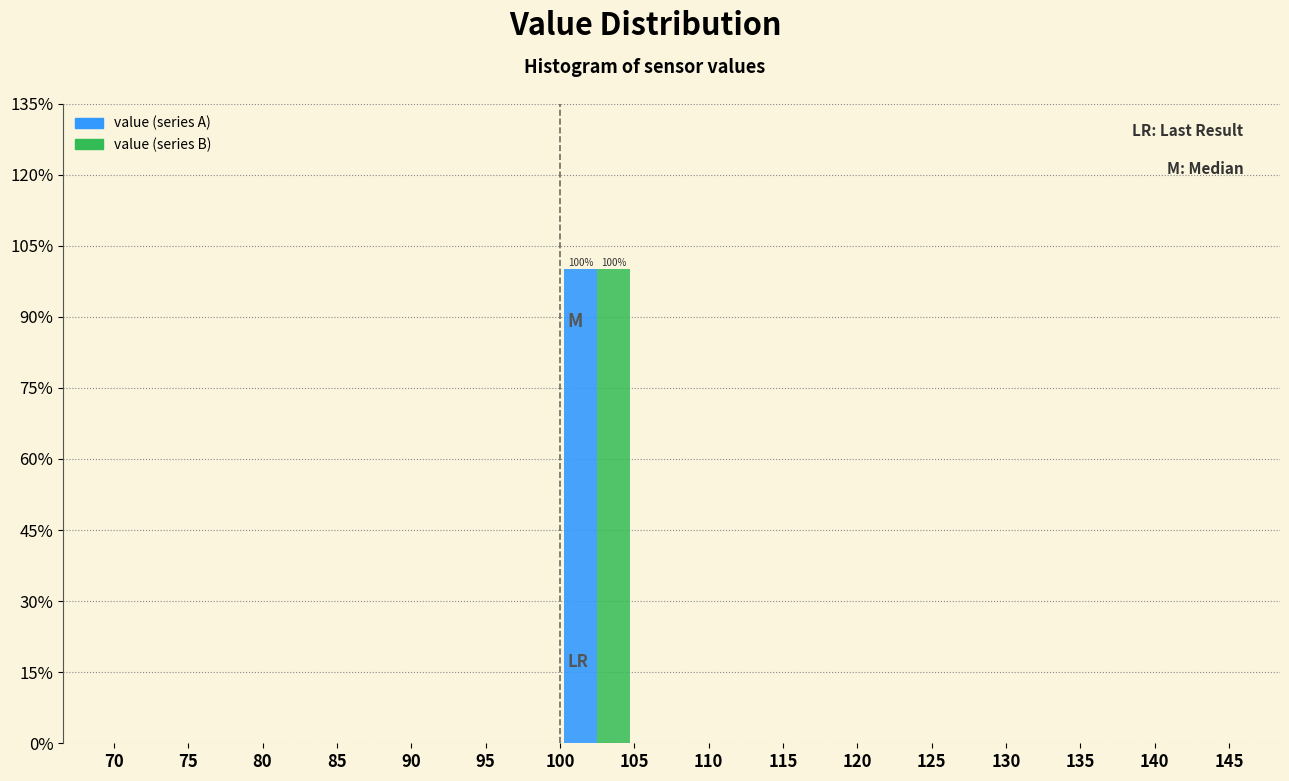

In the value (series A) series, which range on the x-axis has the tallest bar?

100 to 105